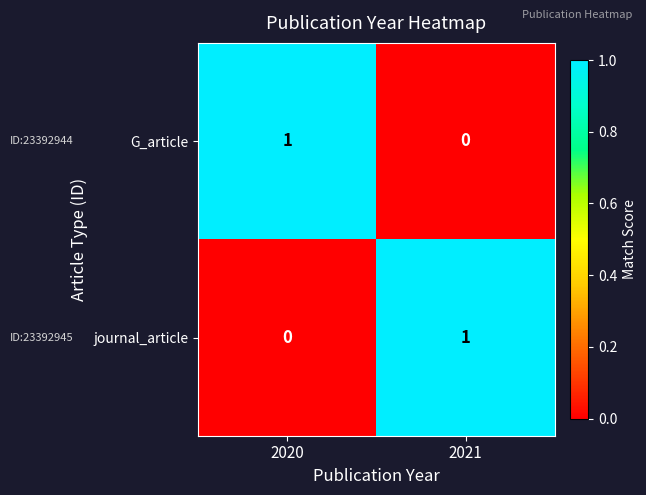

Which category has the highest value in the G_article series?

2020